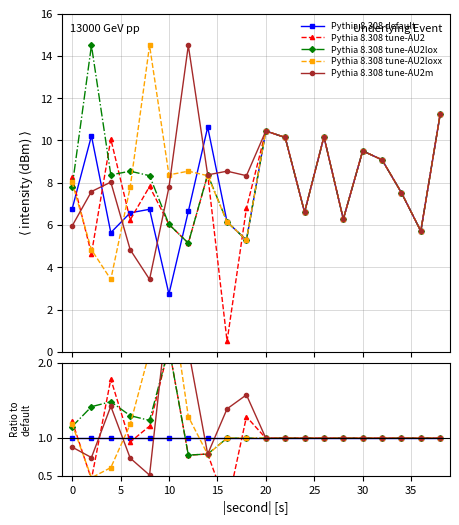

Reading left to right, list all the values displayed in this chart.

Pythia 8.308 default: 1.0	1.0	1.0	1.0	1.0	1.0	1.0	1.0	1.0	1.0	1.0	1.0	1.0	1.0	1.0	1.0	1.0	1.0	1.0	1.0
Pythia 8.308 tune-AU2: 1.2	0.5	1.8	0.9	1.2	2.2	0.8	0.8	0.1	1.3	1.0	1.0	1.0	1.0	1.0	1.0	1.0	1.0	1.0	1.0
Pythia 8.308 tune-AU2lox: 1.2	1.4	1.5	1.3	1.2	2.2	0.8	0.8	1.0	1.0	1.0	1.0	1.0	1.0	1.0	1.0	1.0	1.0	1.0	1.0
Pythia 8.308 tune-AU2loxx: 1.2	0.5	0.6	1.2	2.2	3.1	1.3	0.8	1.0	1.0	1.0	1.0	1.0	1.0	1.0	1.0	1.0	1.0	1.0	1.0
Pythia 8.308 tune-AU2m: 0.9	0.7	1.4	0.7	0.5	2.9	2.2	0.8	1.4	1.6	1.0	1.0	1.0	1.0	1.0	1.0	1.0	1.0	1.0	1.0